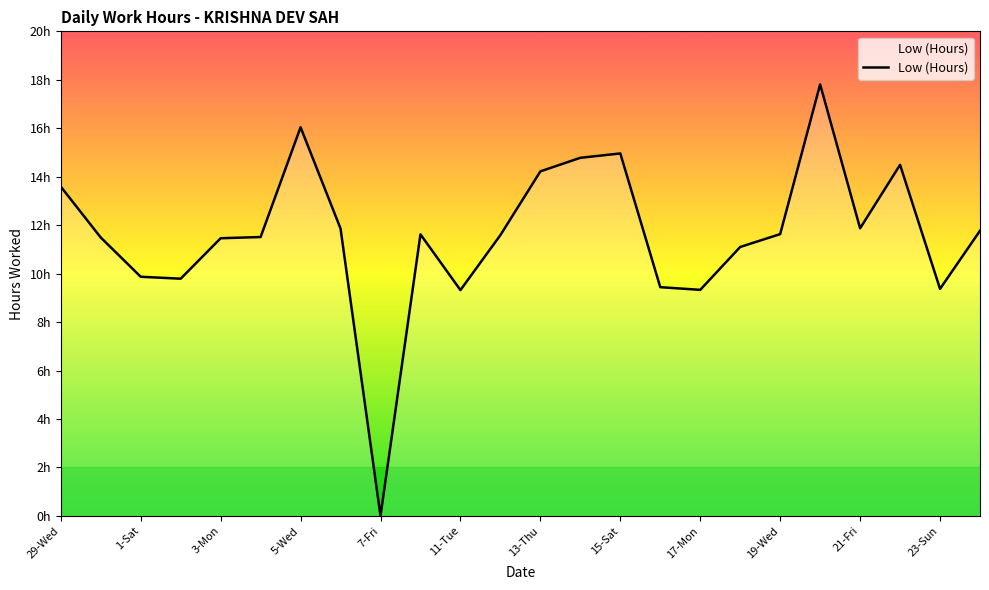

Is this an area chart (filled region under the line)?

Yes